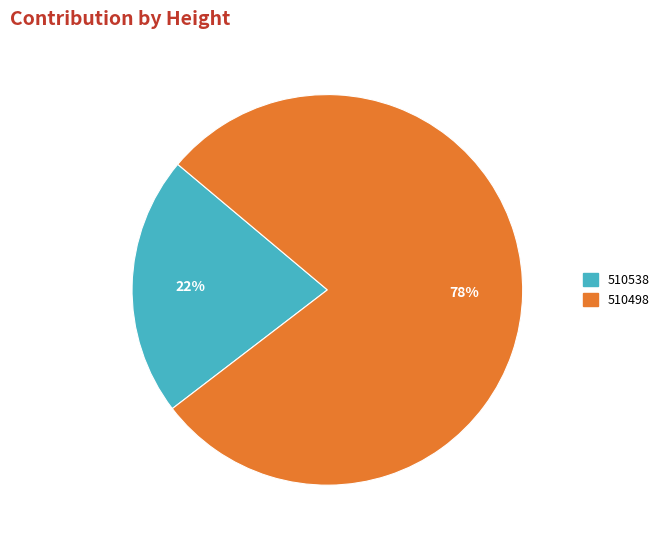

To the nearest percent, what portion does 510498 represent?

78%